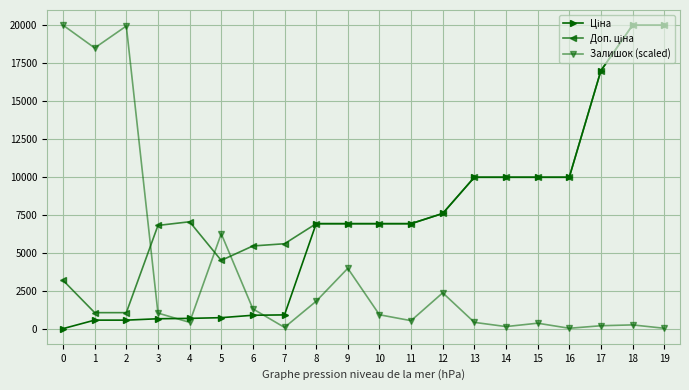

What is the total value across all series at 6?

7703.7